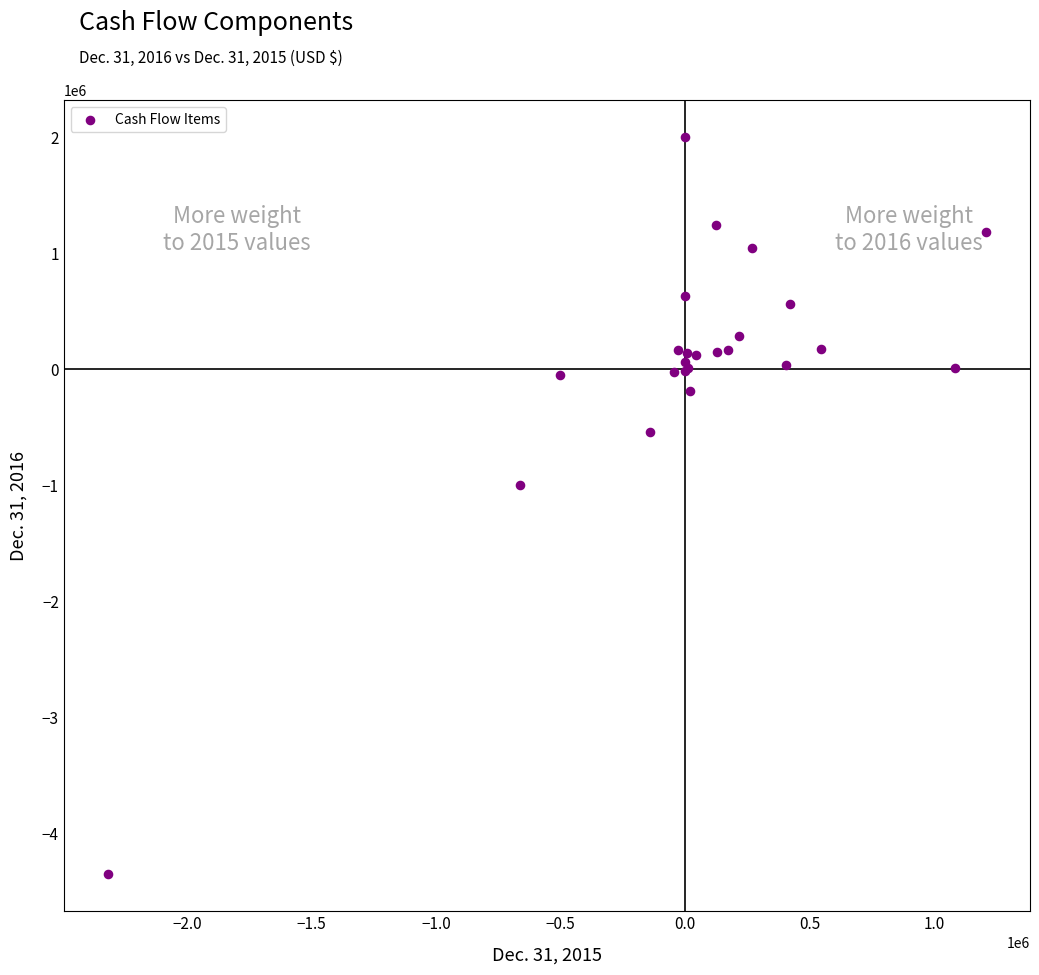

What Y value in the scatter plot is closest to -1174909?

-996622